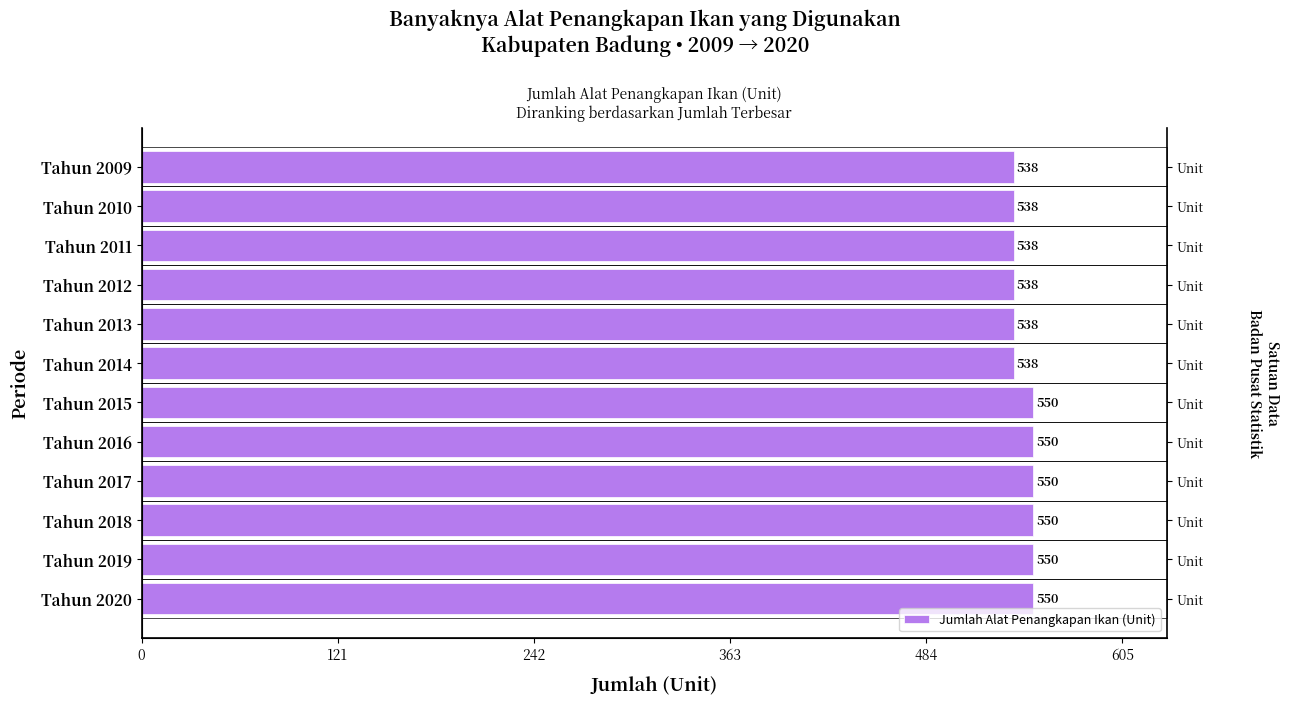

What is the average value?

544